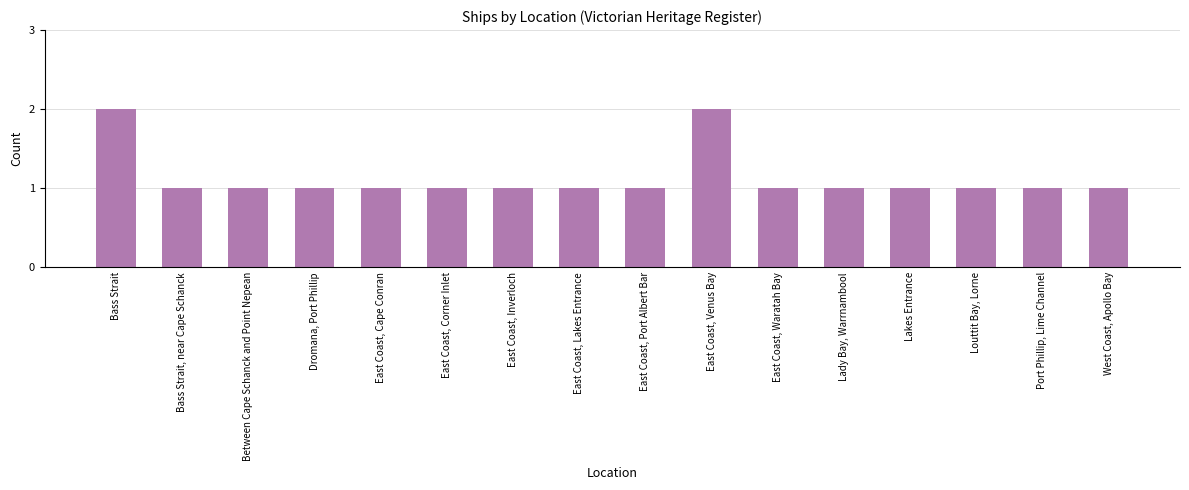

Approximately how many times larger is the value at East Coast, Venus Bay compared to Port Phillip, Lime Channel?

2.0